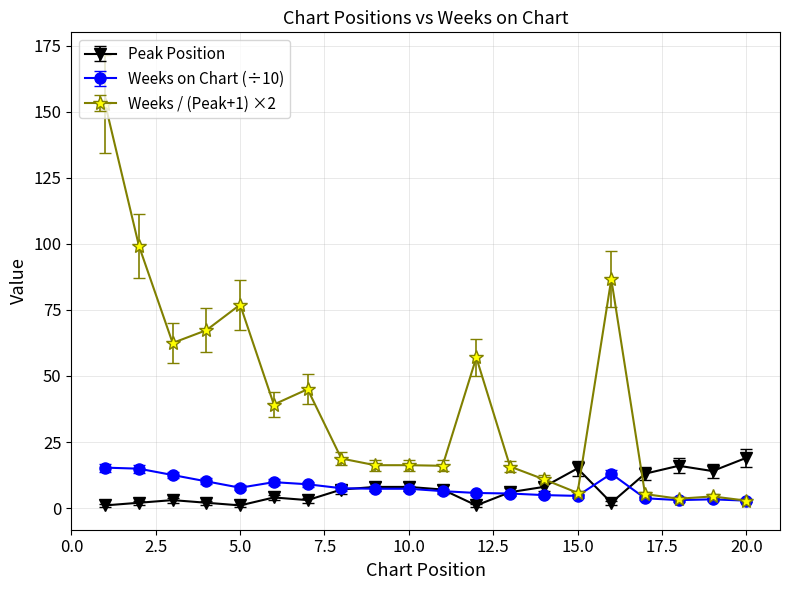

Which series has the widest spread of values?

Weeks / (Peak+1) ×2